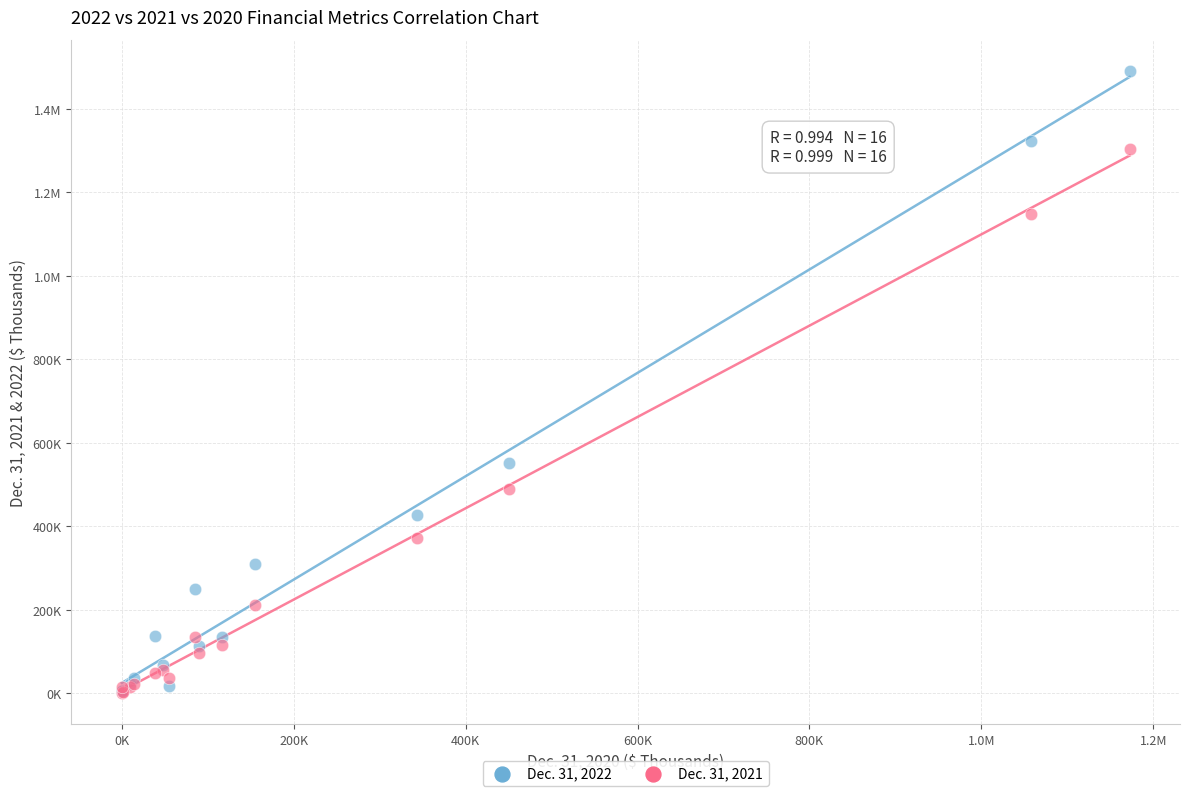

What are all the series names shown in the legend?

Dec. 31, 2022, Dec. 31, 2021